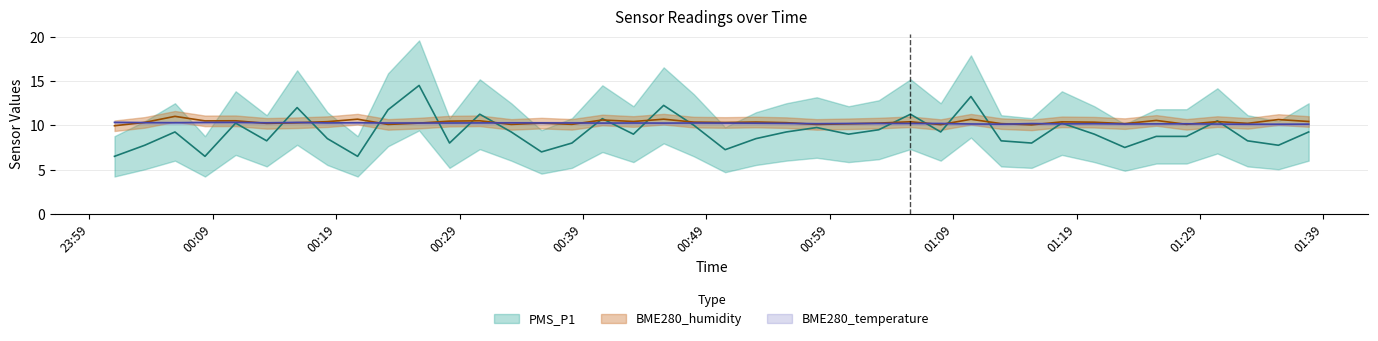

What are all the series names shown in the legend?

PMS_P1, BME280_humidity, BME280_temperature